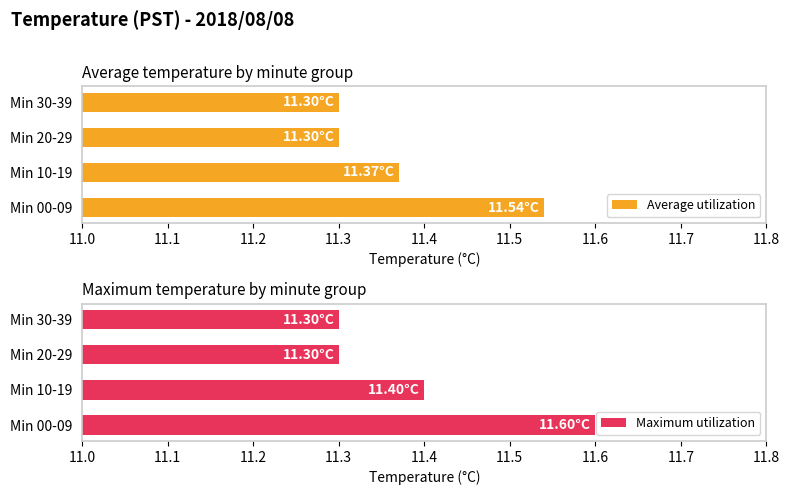

What is the average value of the Maximum utilization series?

11.4